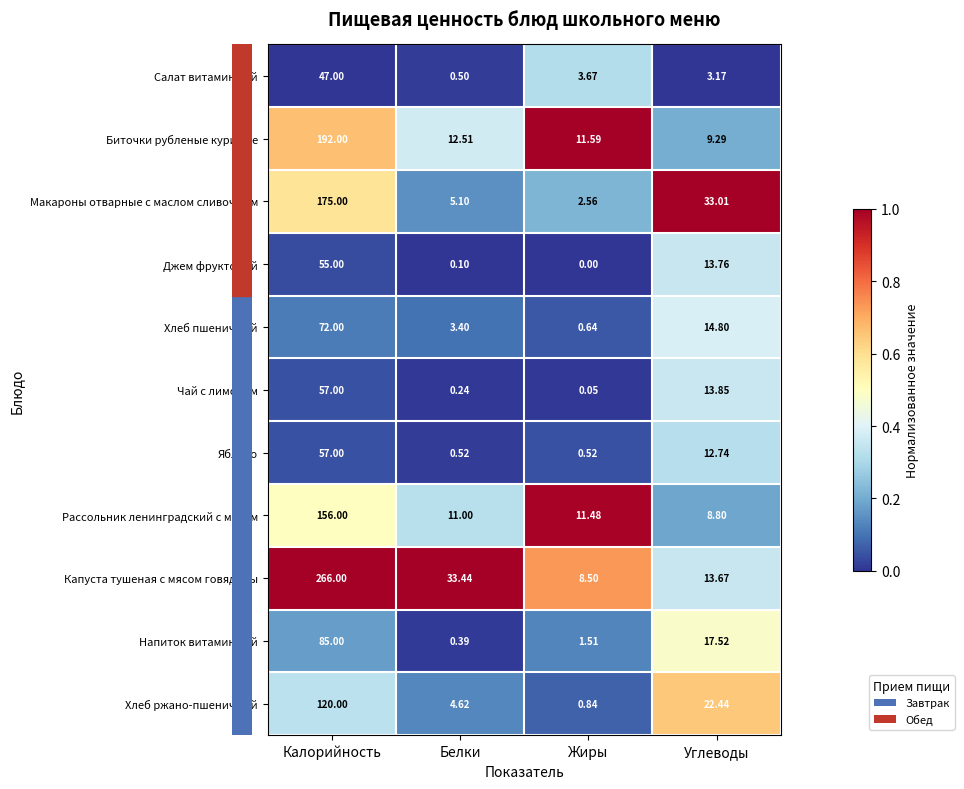

What is the difference between the highest and lowest values at Калорийность?

219.0